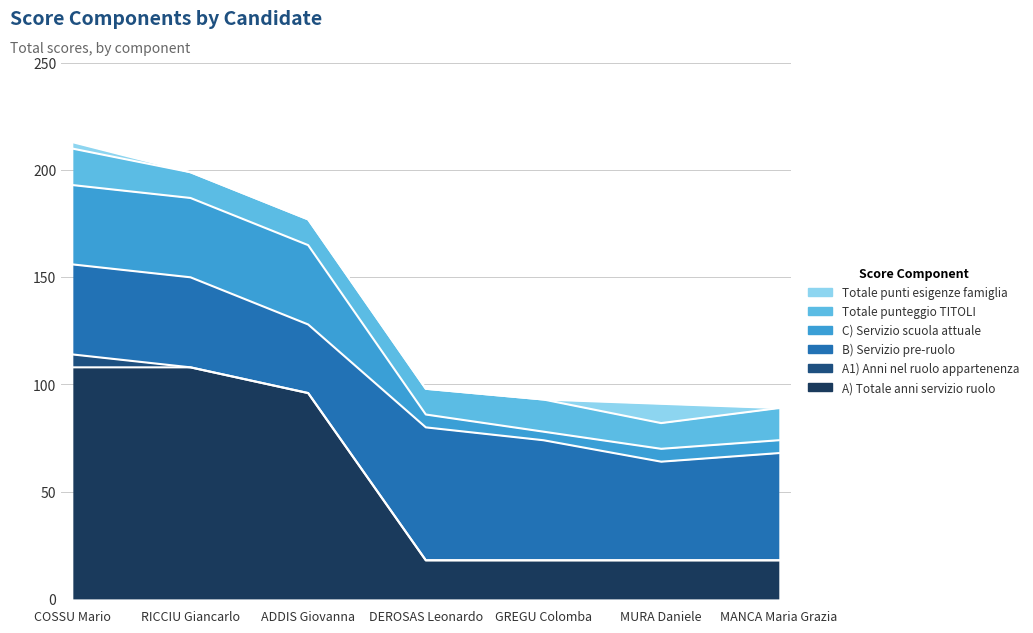

List the labels in order of A1) Anni nel ruolo appartenenza value, largest first.

COSSU Mario, RICCIU Giancarlo, ADDIS Giovanna, DEROSAS Leonardo, GREGU Colomba, MURA Daniele, MANCA Maria Grazia